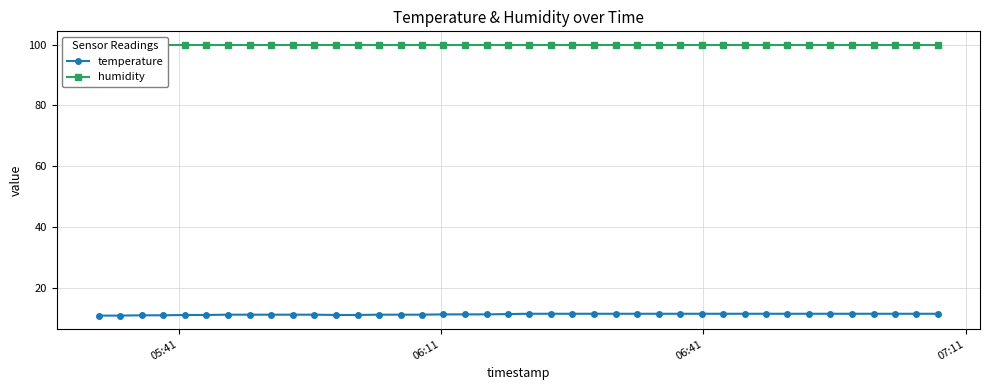

What is the maximum value for temperature?

11.5